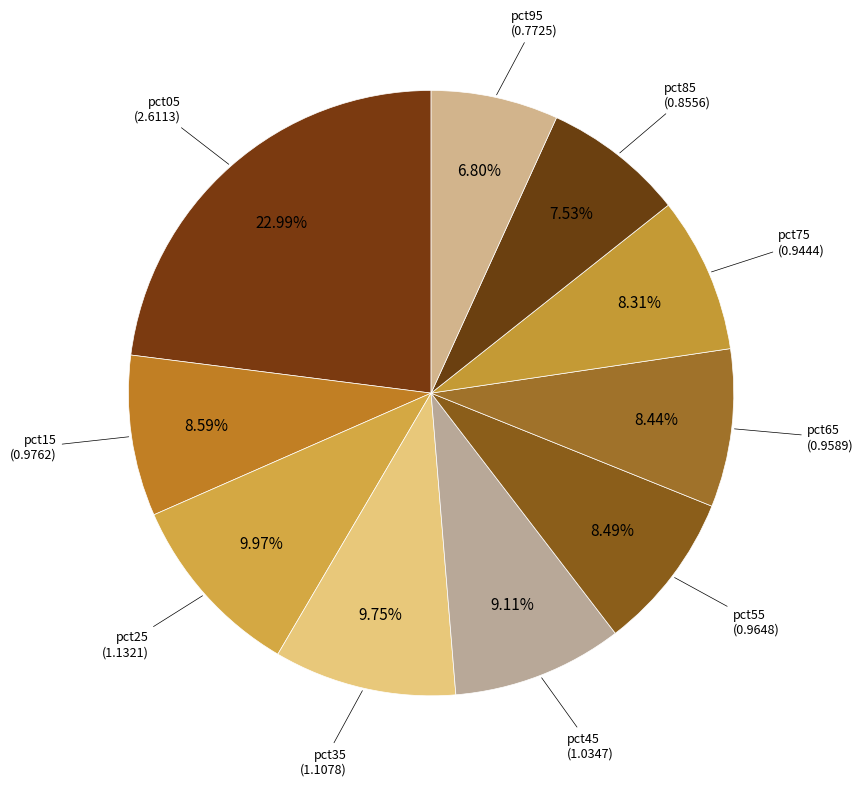

Approximately how many times larger is the value at pct15 compared to pct35?

0.9